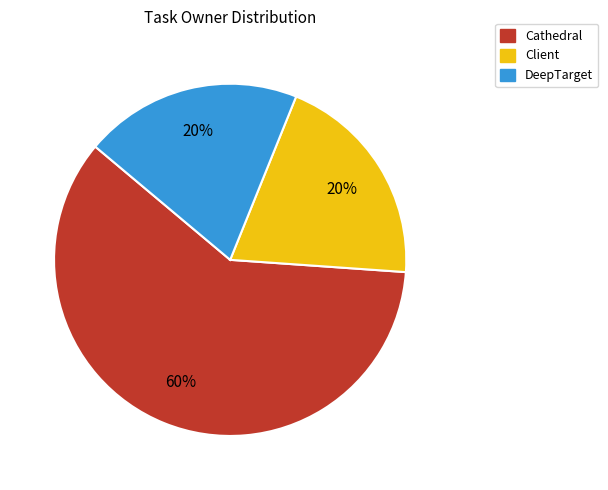

What is the largest slice in the pie chart?

Cathedral